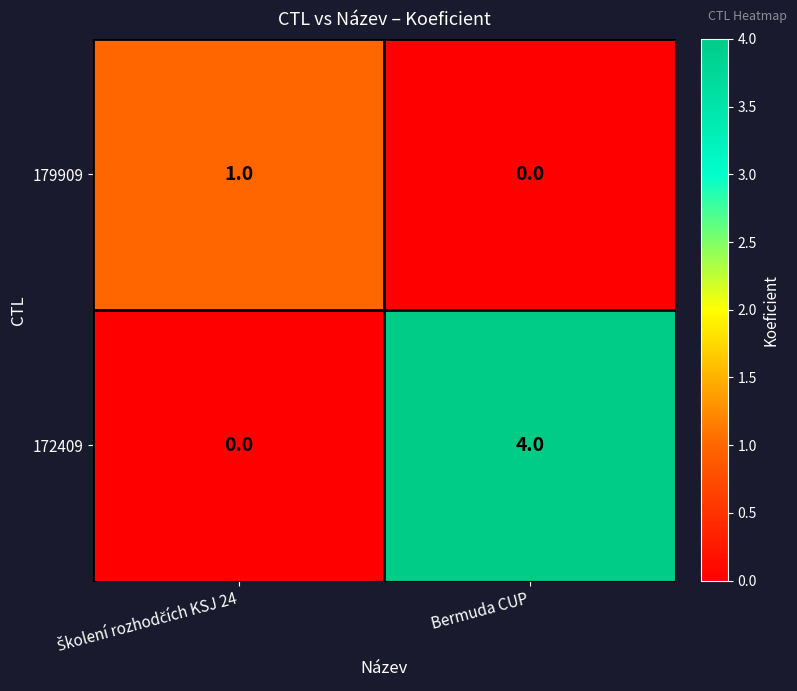

What value does the 172409 series have at Bermuda CUP?

4